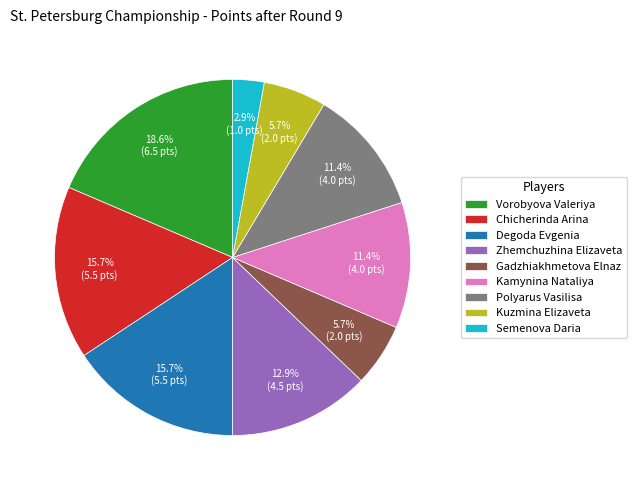

Which category has the smallest portion of the pie?

Semenova Daria